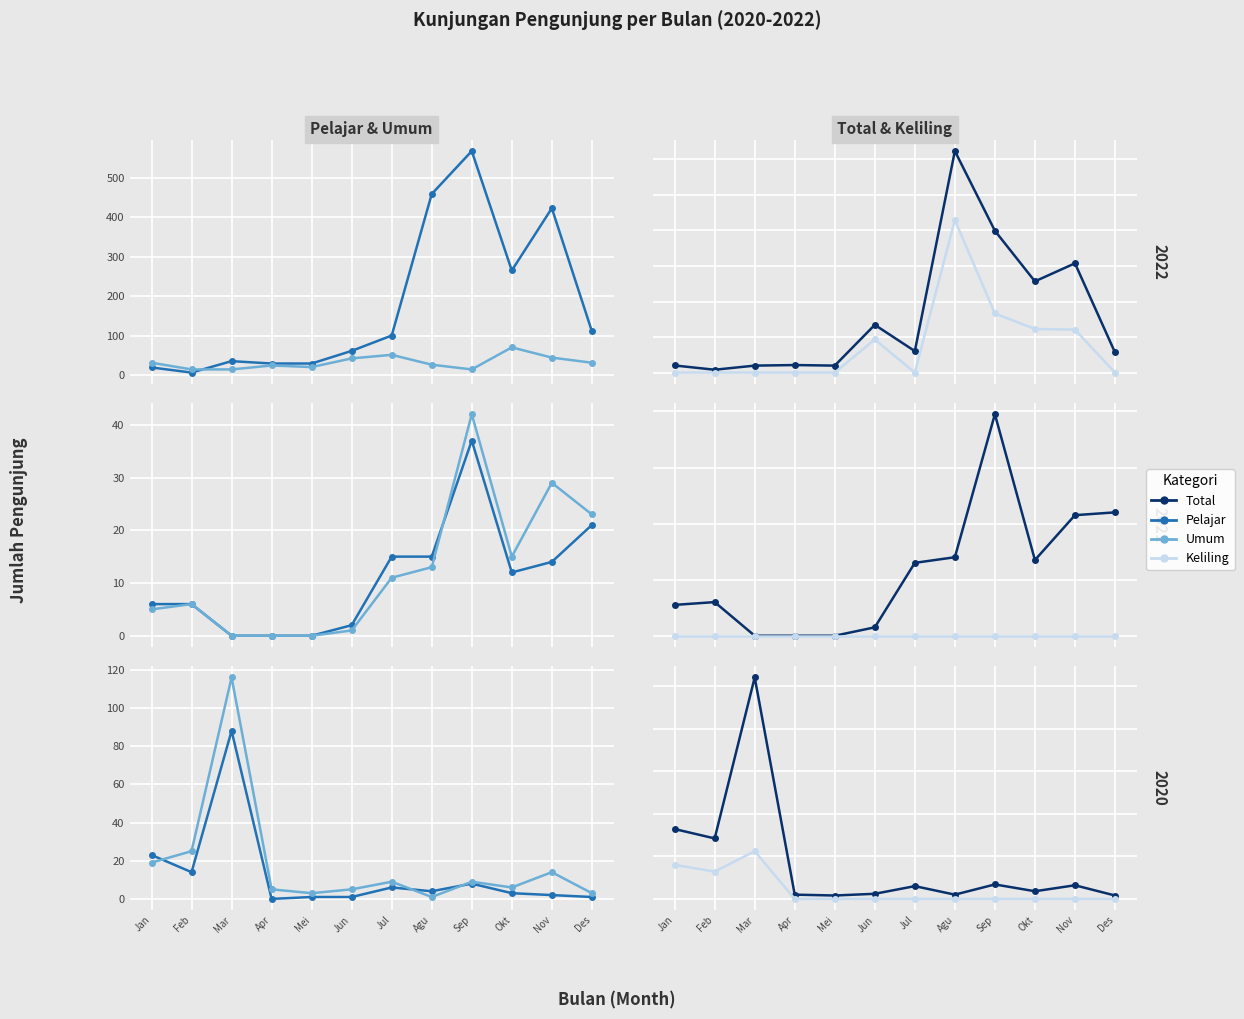

How many lines are shown in the chart?

4